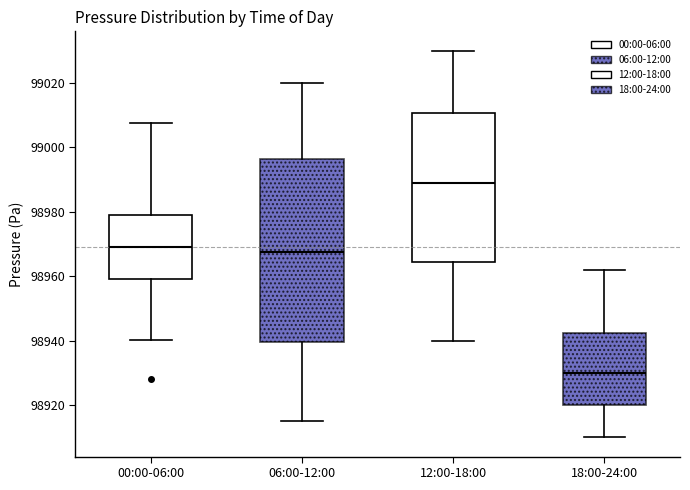

Which box has the lowest median line?

18:00-24:00